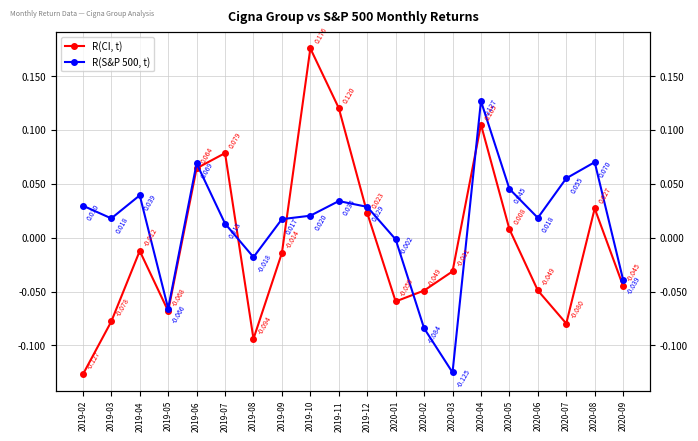

List the series in order of their peak value, highest first.

R(CI, t), R(S&P 500, t)